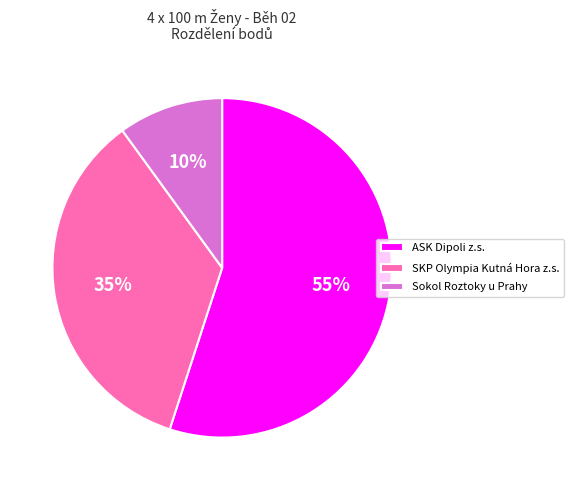

Do ASK Dipoli z.s. and SKP Olympia Kutná Hora z.s. together represent more than half of the pie?

Yes